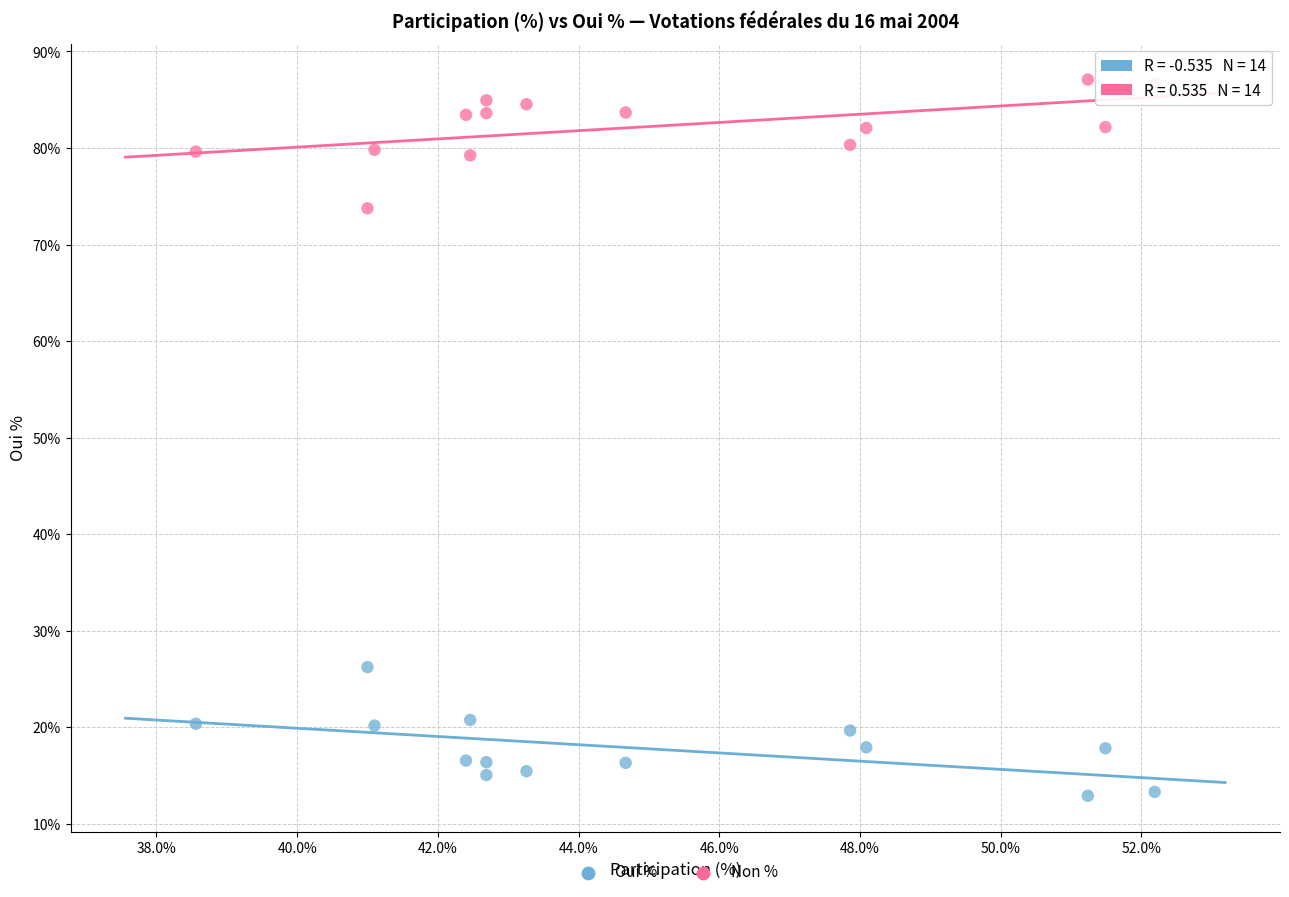

Across all data points, what is the range of X values (max minus min)?

13.6